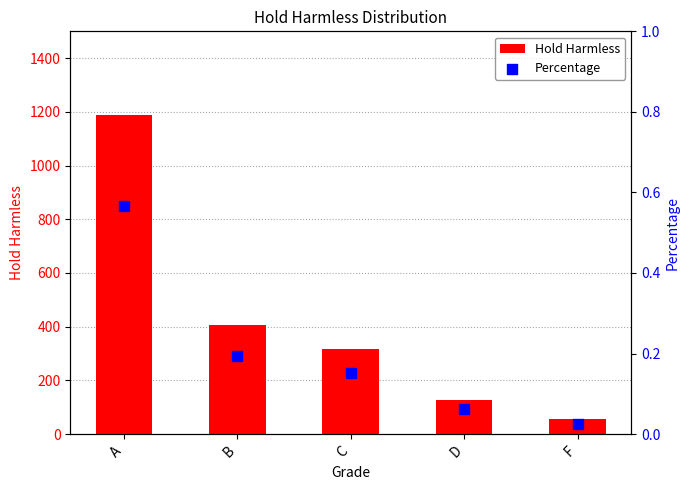

At how many categories does at least one series exceed 492?

1